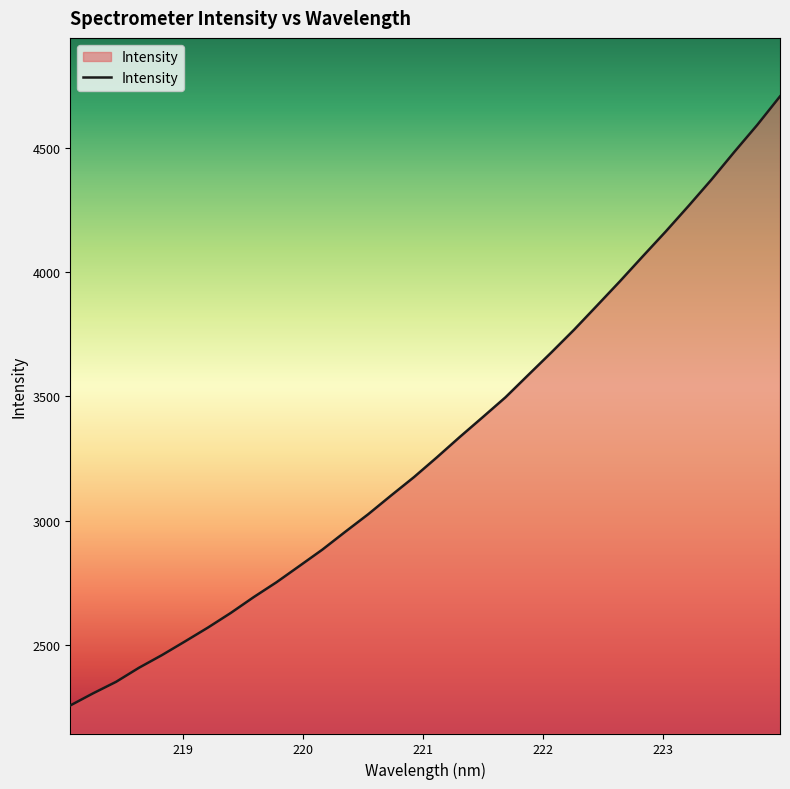

What is the minimum value shown in the chart?

2256.0